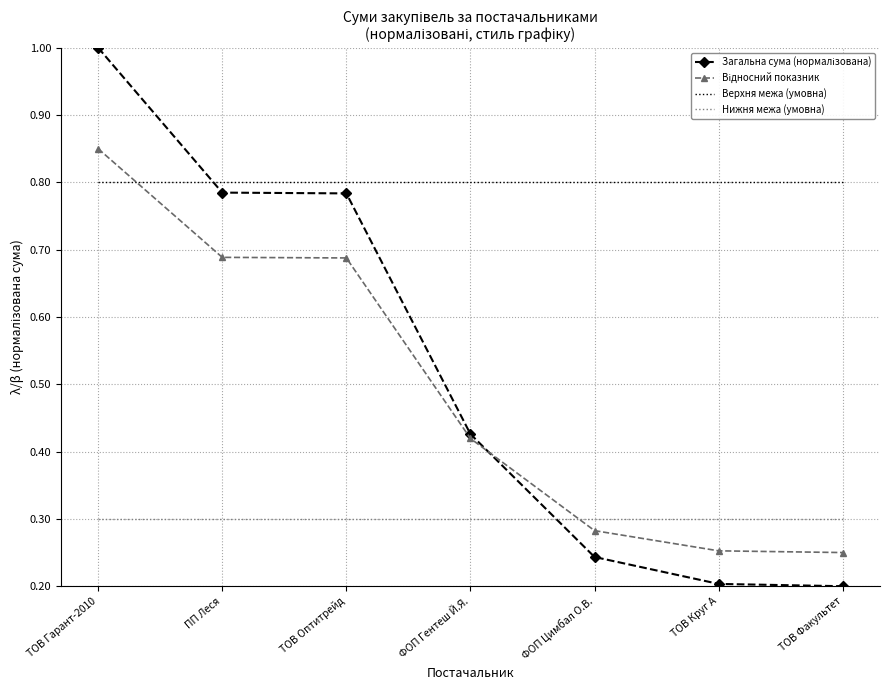

What is the difference between the highest and lowest values at ТОВ Факультет?

0.6